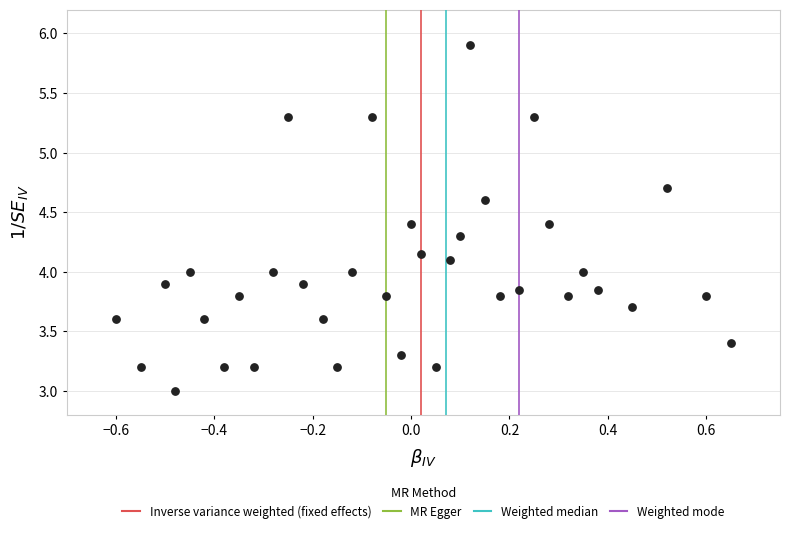

What is the range of X values (max minus min)?

1.2